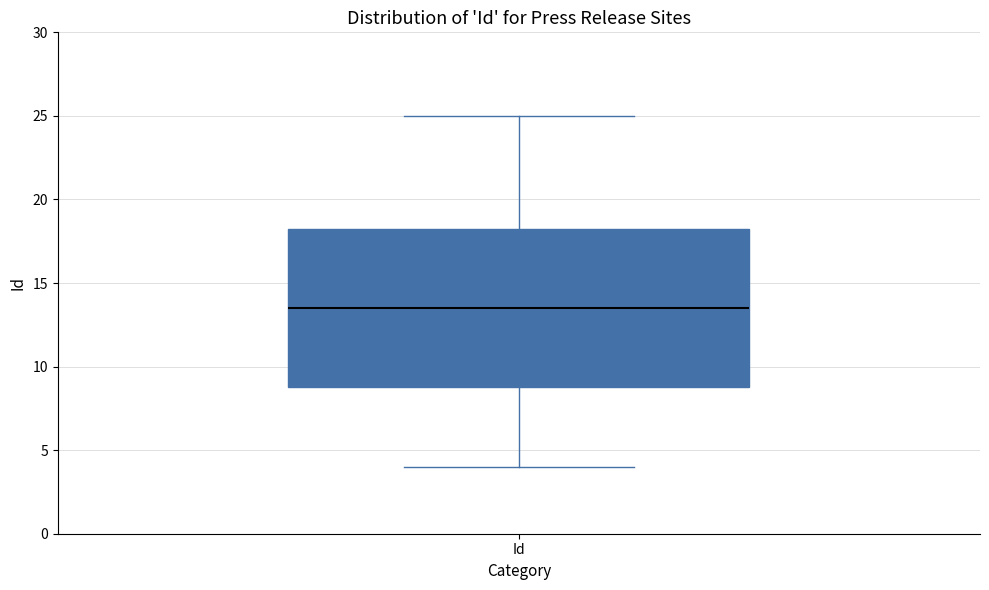

Transcribe this box plot: give where the median line is, the range the box spans, and where the two whiskers end, as read against the y-axis. The values are not printed on the chart, so give them approximately, as read against the axis.

median 13.5, box 9.0 to 18.5, whiskers 4.0 to 25.0